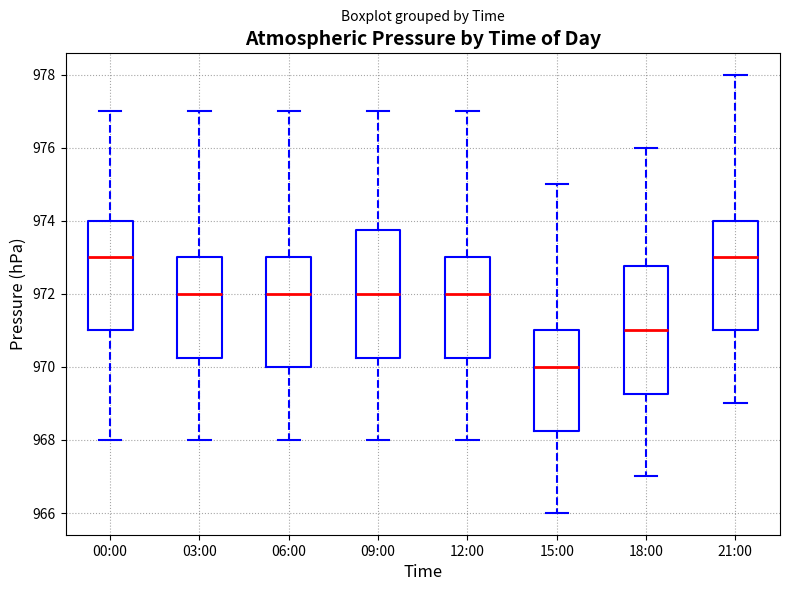

Reading left to right, read every box against the y-axis: the position of its median line, the range the box covers, and the ends of its whiskers. The values are not printed on the chart, so give them approximately, as read against the axis.

00:00: median 973.0, box 971.0 to 974.0, whiskers 968.0 to 977.0
03:00: median 972.0, box 970.2 to 973.0, whiskers 968.0 to 977.0
06:00: median 972.0, box 970.0 to 973.0, whiskers 968.0 to 977.0
09:00: median 972.0, box 970.2 to 973.8, whiskers 968.0 to 977.0
12:00: median 972.0, box 970.2 to 973.0, whiskers 968.0 to 977.0
15:00: median 970.0, box 968.2 to 971.0, whiskers 966.0 to 975.0
18:00: median 971.0, box 969.2 to 972.8, whiskers 967.0 to 976.0
21:00: median 973.0, box 971.0 to 974.0, whiskers 969.0 to 978.0